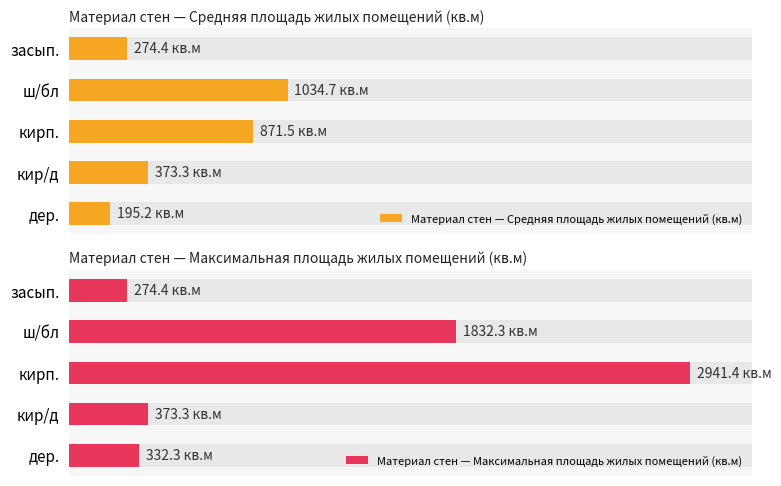

Which series has the largest range (max minus min)?

Материал стен — Максимальная площадь жилых помещений (кв.м)